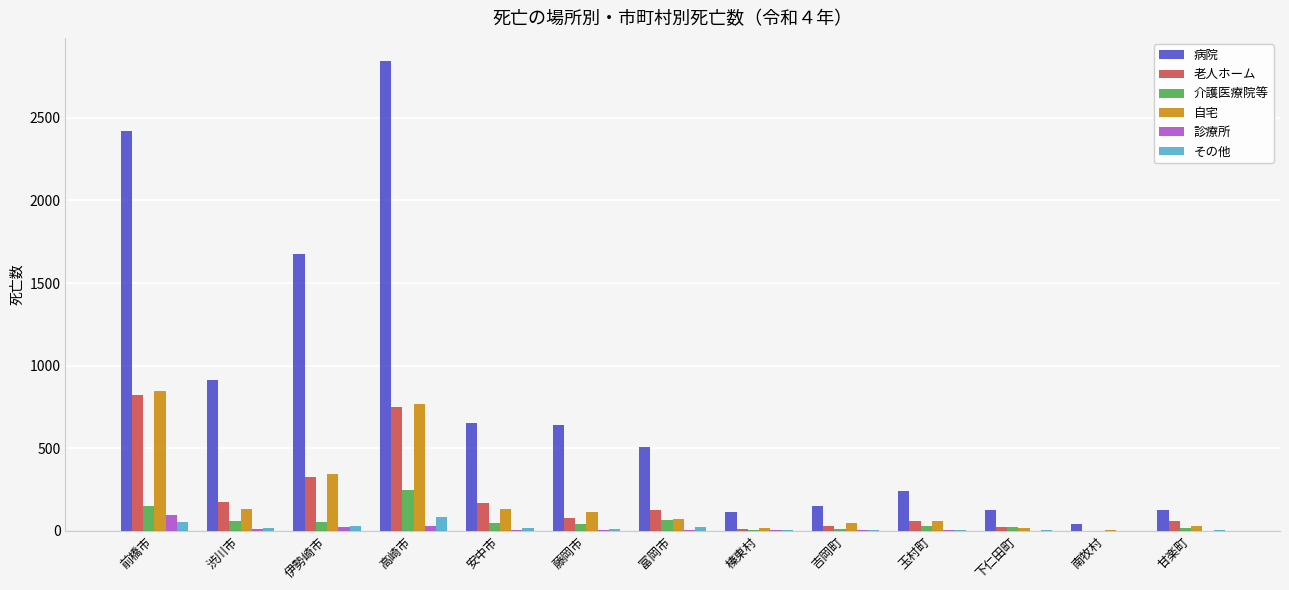

Which series changed the most between 前橋市 and 吉岡町?

病院